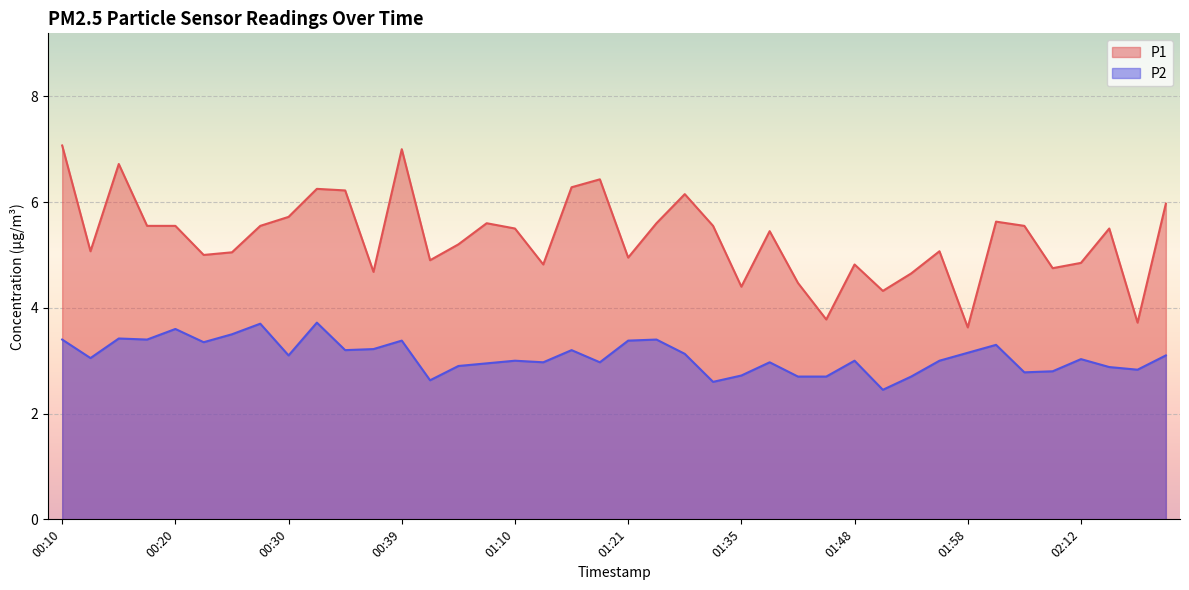

Which series changed the most between 00:35 and 01:15?

P1